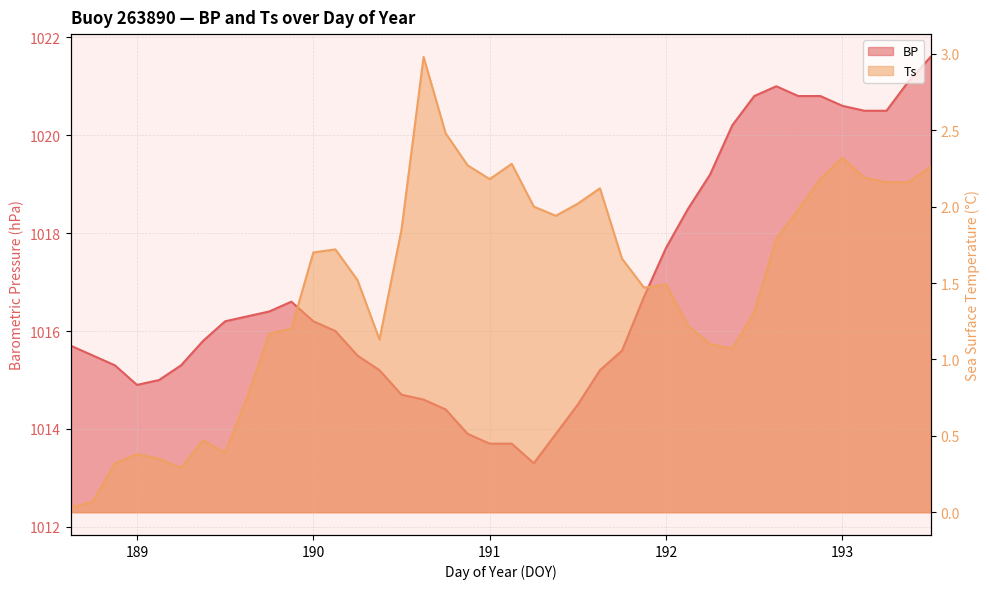

In Ts, how many points are higher than both neighbors (excluding endpoints)?

8